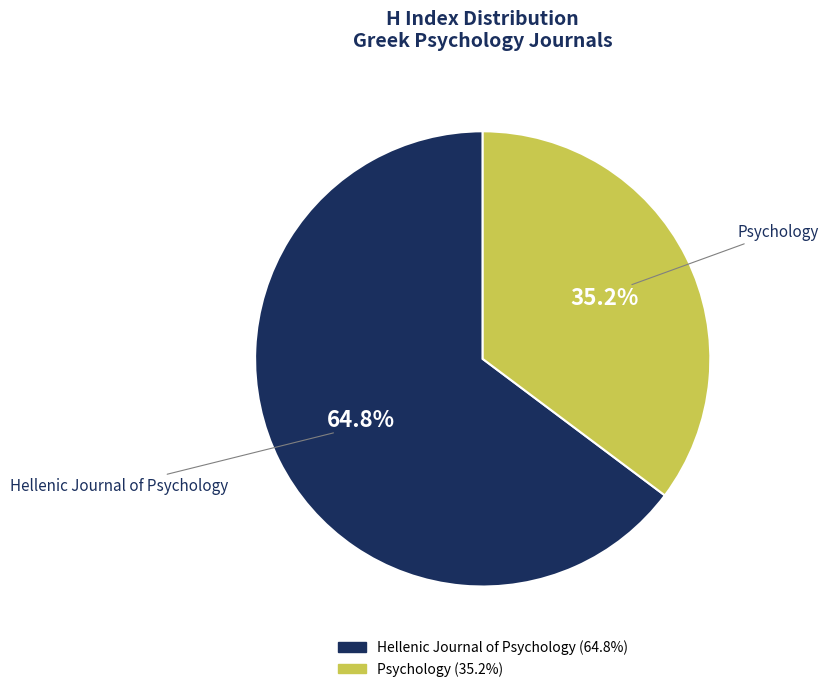

True or false: Hellenic Journal of Psychology accounts for 55% of the total.

False